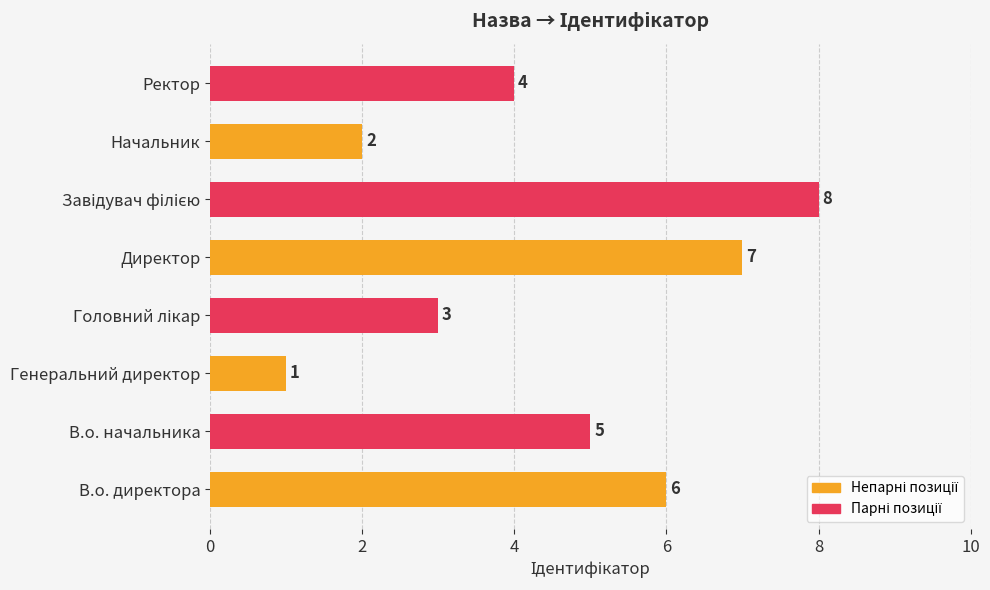

What is the ratio of the value at В.о. директора to the value at Начальник?

3.0